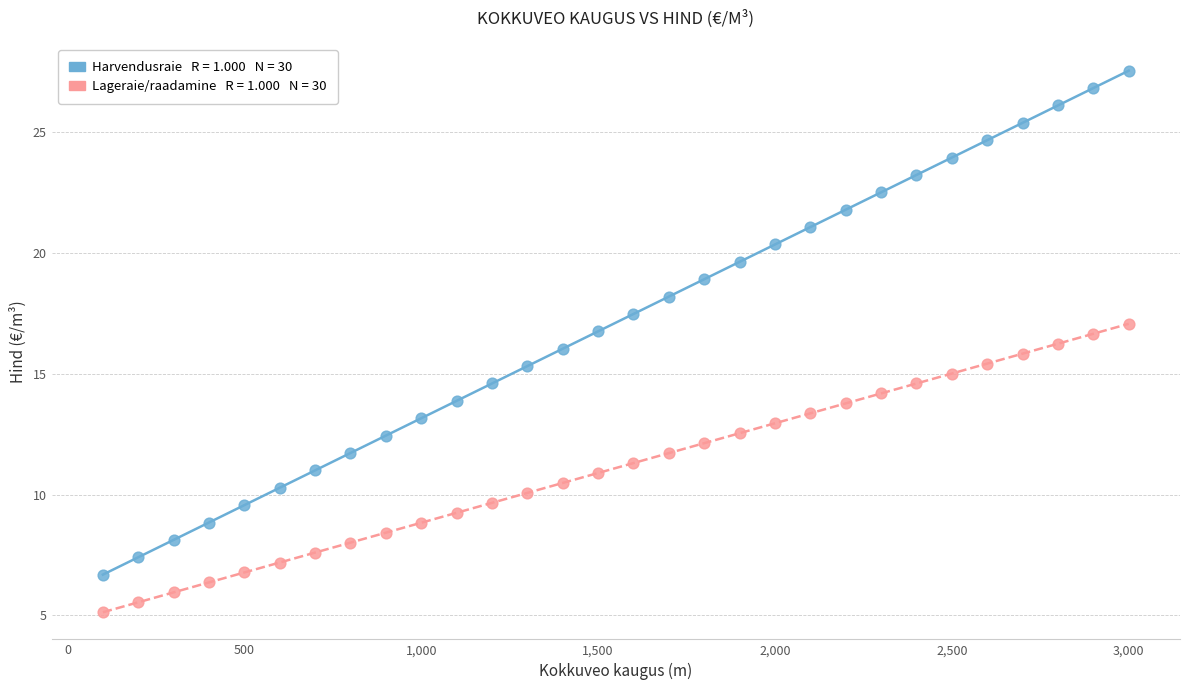

Across all data points, what is the range of X values (max minus min)?

2900.0